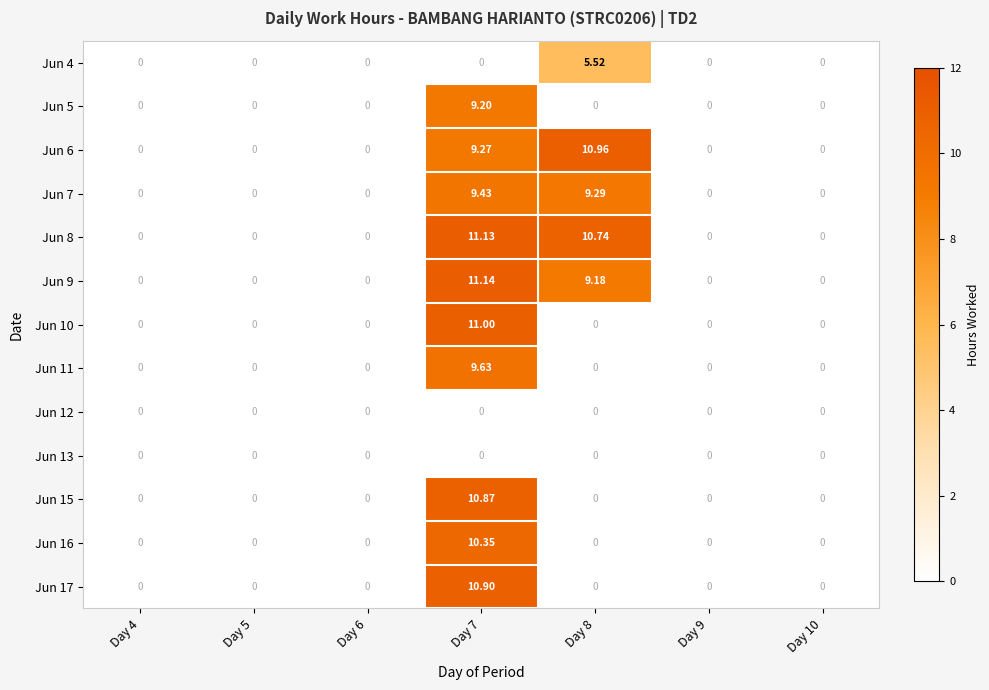

Reading left to right, transcribe all the data shown in this chart.

Jun 4: Day 4=0.0	Day 5=0.0	Day 6=0.0	Day 7=0.0	Day 8=5.5	Day 9=0.0	Day 10=0.0
Jun 5: Day 4=0.0	Day 5=0.0	Day 6=0.0	Day 7=9.2	Day 8=0.0	Day 9=0.0	Day 10=0.0
Jun 6: Day 4=0.0	Day 5=0.0	Day 6=0.0	Day 7=9.3	Day 8=11.0	Day 9=0.0	Day 10=0.0
Jun 7: Day 4=0.0	Day 5=0.0	Day 6=0.0	Day 7=9.4	Day 8=9.3	Day 9=0.0	Day 10=0.0
Jun 8: Day 4=0.0	Day 5=0.0	Day 6=0.0	Day 7=11.1	Day 8=10.7	Day 9=0.0	Day 10=0.0
Jun 9: Day 4=0.0	Day 5=0.0	Day 6=0.0	Day 7=11.1	Day 8=9.2	Day 9=0.0	Day 10=0.0
Jun 10: Day 4=0.0	Day 5=0.0	Day 6=0.0	Day 7=11.0	Day 8=0.0	Day 9=0.0	Day 10=0.0
Jun 11: Day 4=0.0	Day 5=0.0	Day 6=0.0	Day 7=9.6	Day 8=0.0	Day 9=0.0	Day 10=0.0
Jun 12: Day 4=0.0	Day 5=0.0	Day 6=0.0	Day 7=0.0	Day 8=0.0	Day 9=0.0	Day 10=0.0
Jun 13: Day 4=0.0	Day 5=0.0	Day 6=0.0	Day 7=0.0	Day 8=0.0	Day 9=0.0	Day 10=0.0
Jun 15: Day 4=0.0	Day 5=0.0	Day 6=0.0	Day 7=10.9	Day 8=0.0	Day 9=0.0	Day 10=0.0
Jun 16: Day 4=0.0	Day 5=0.0	Day 6=0.0	Day 7=10.3	Day 8=0.0	Day 9=0.0	Day 10=0.0
Jun 17: Day 4=0.0	Day 5=0.0	Day 6=0.0	Day 7=10.9	Day 8=0.0	Day 9=0.0	Day 10=0.0